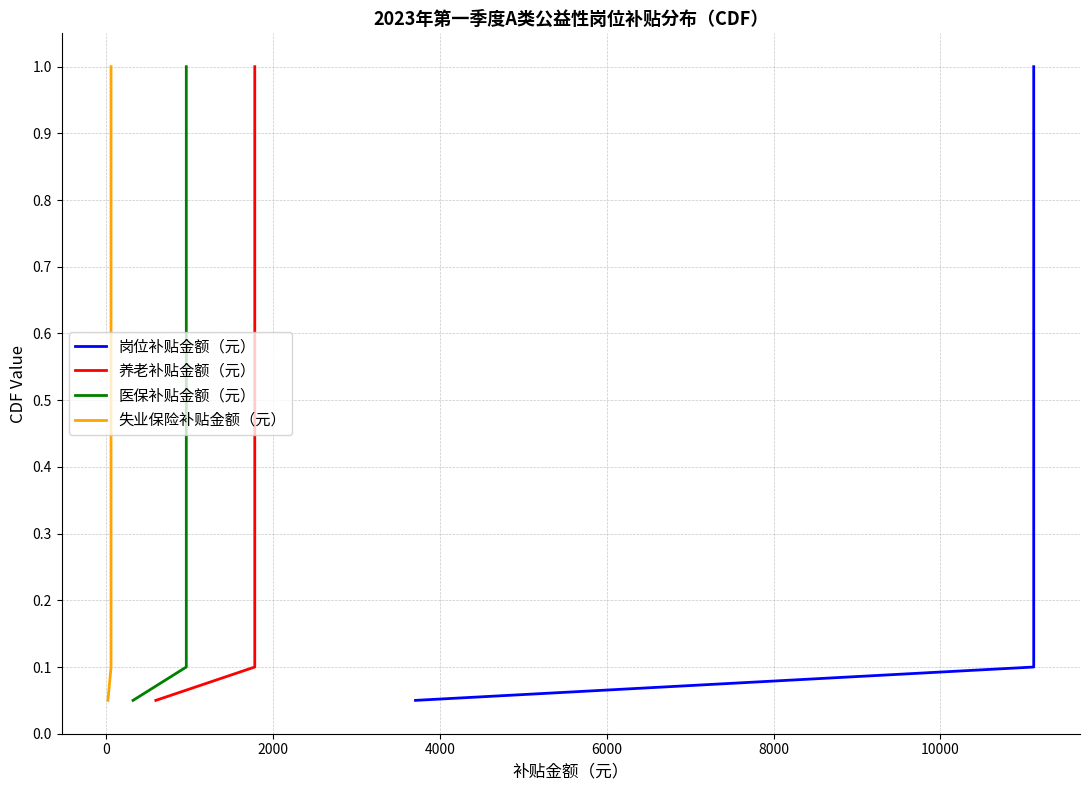

List the series in order of their peak value, highest first.

岗位补贴金额（元）, 养老补贴金额（元）, 医保补贴金额（元）, 失业保险补贴金额（元）